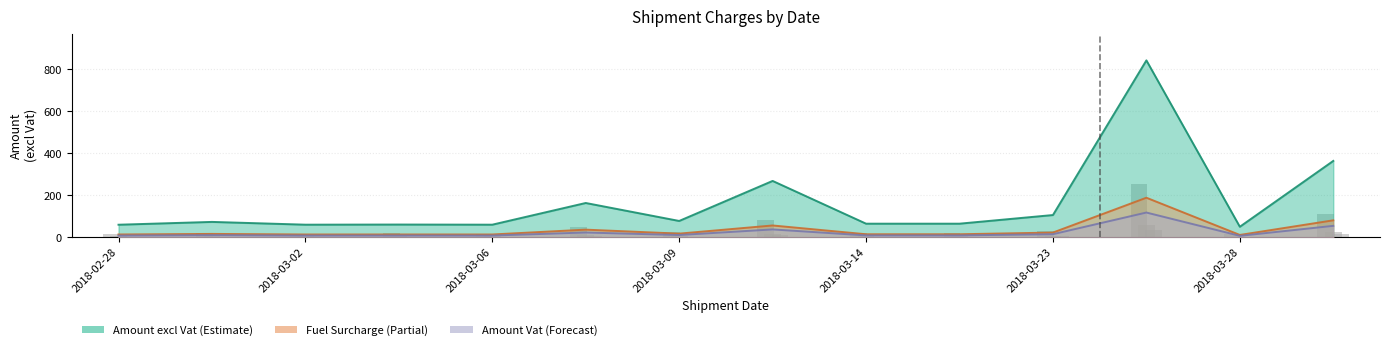

What is the difference between the Amount Vat values at 2018-03-02 and 2018-03-07?

12.6